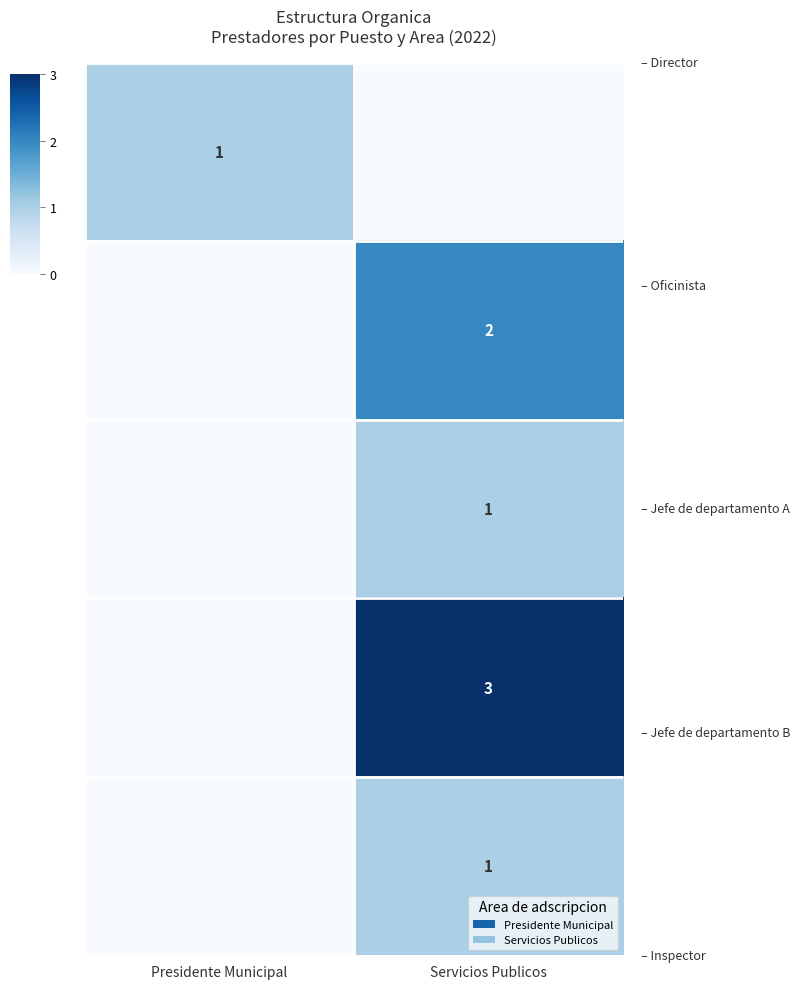

How many distinct data groups are displayed?

5